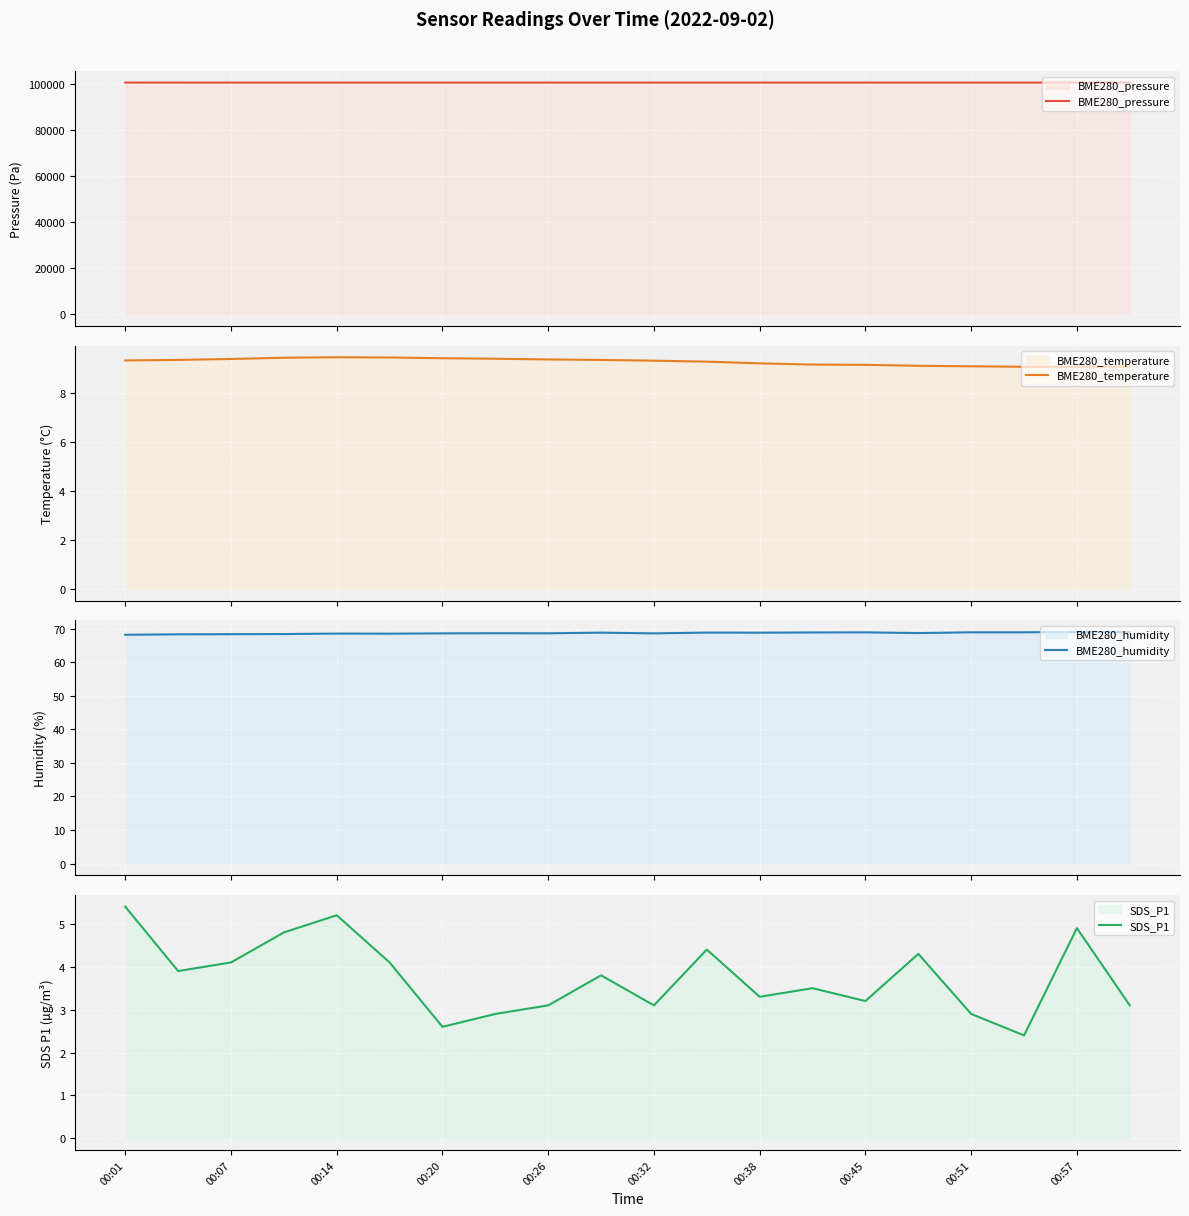

Which category has the highest value in the SDS_P1 series?

00:01